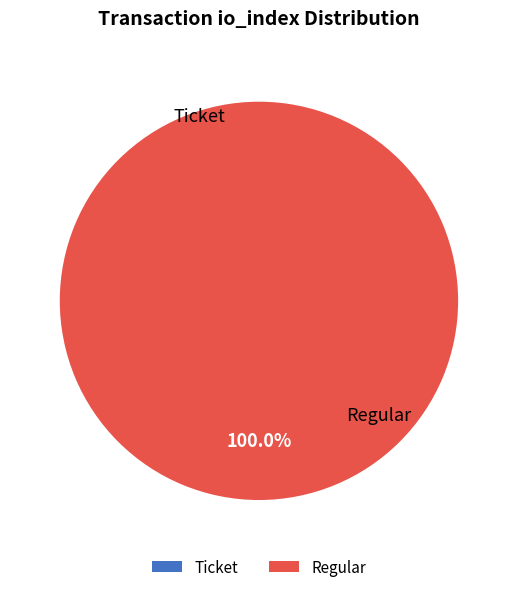

Which has a higher value, Ticket (io_index=0) or Regular (io_index=33)?

Regular (io_index=33)